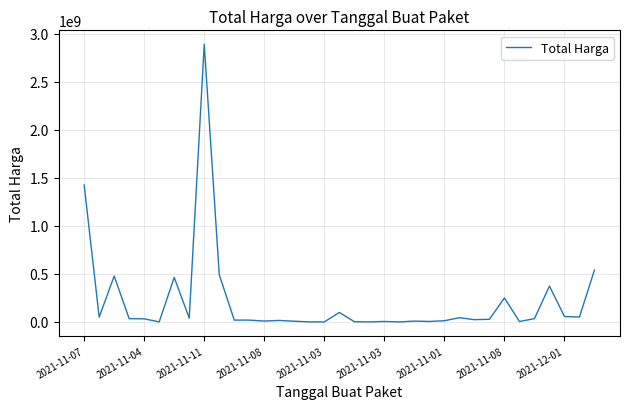

What is the difference between the maximum and minimum values?

2892044000